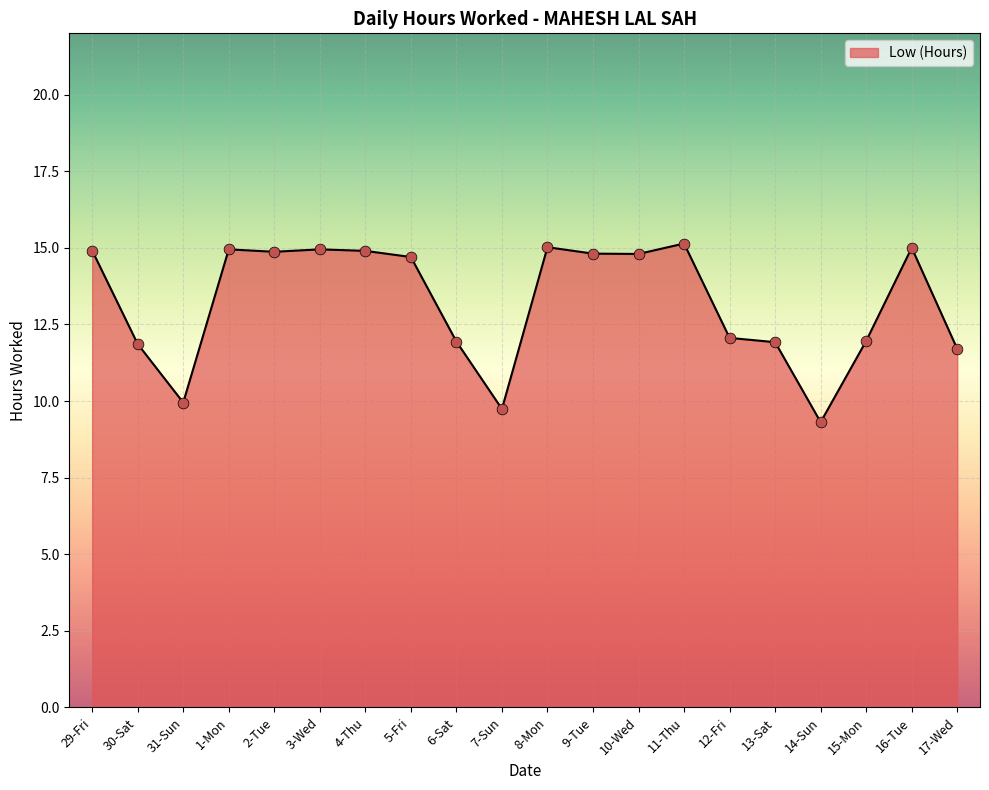

Approximately how many times larger is the value at 11-Thu compared to 4-Thu?

1.0